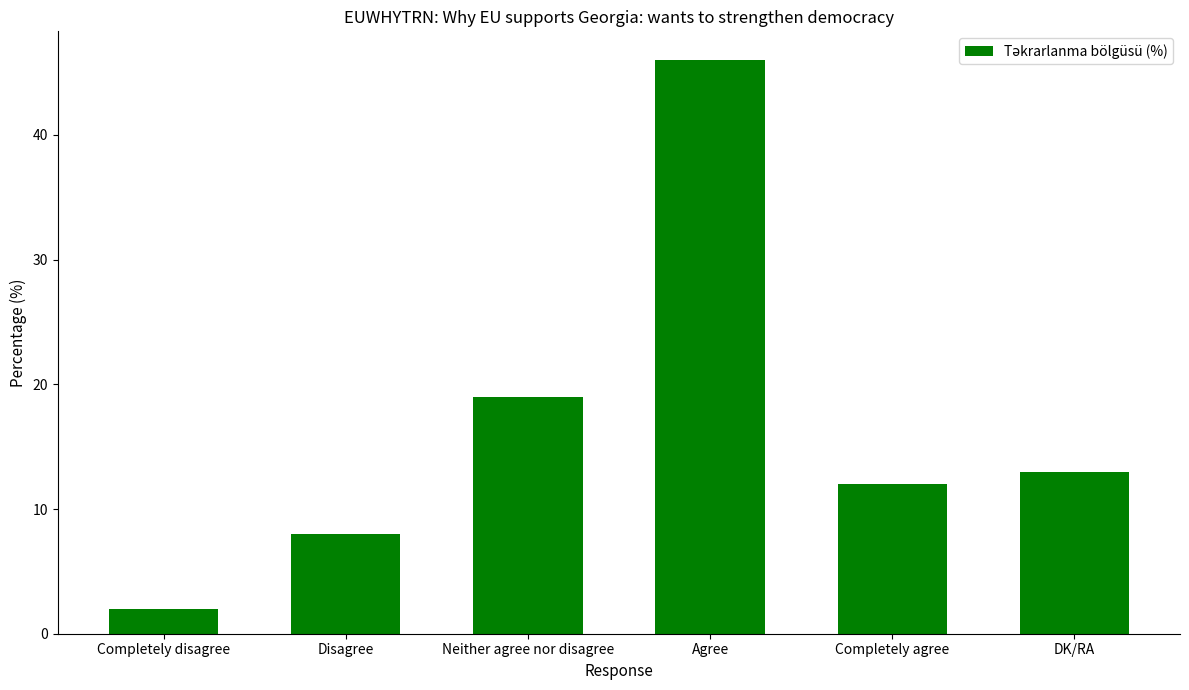

How many values are below 13?

3